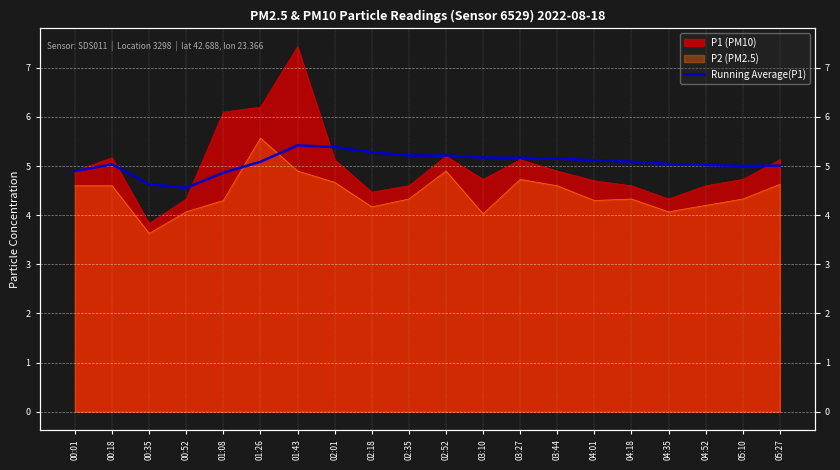

What is the label of the 9th point from the right?

03:10